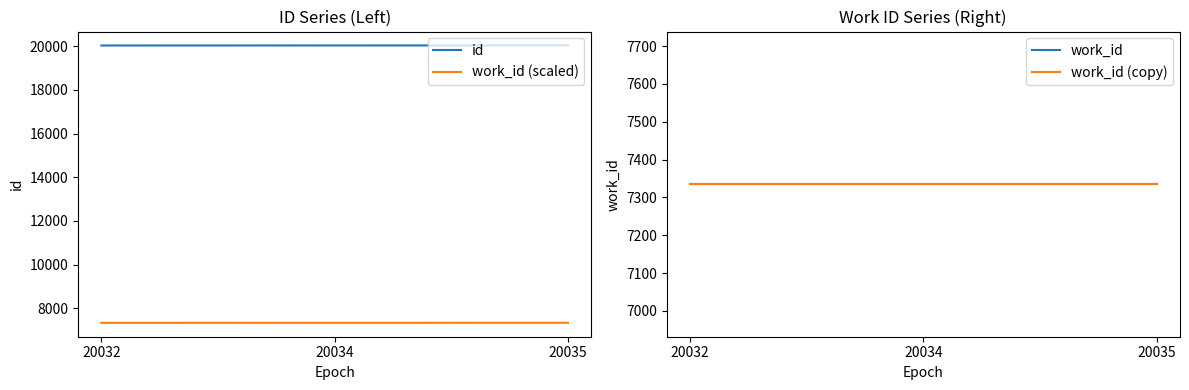

What is the sum of the work_id (scaled) values at 20035 and 20034?

14679